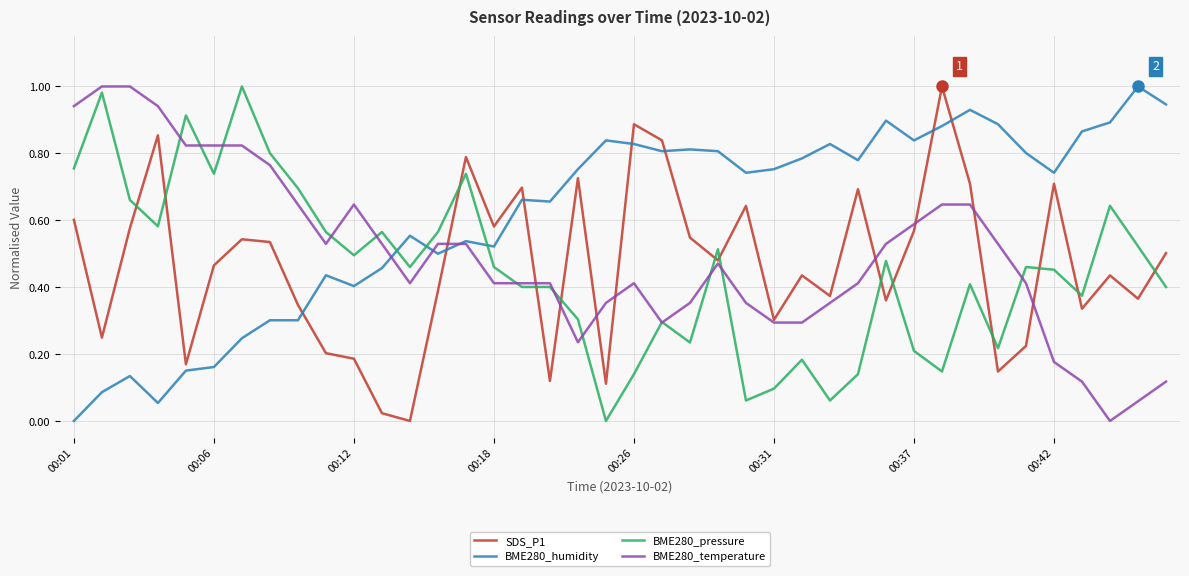

After their last crossing, which series has the higher values: SDS_P1 or BME280_pressure?

SDS_P1